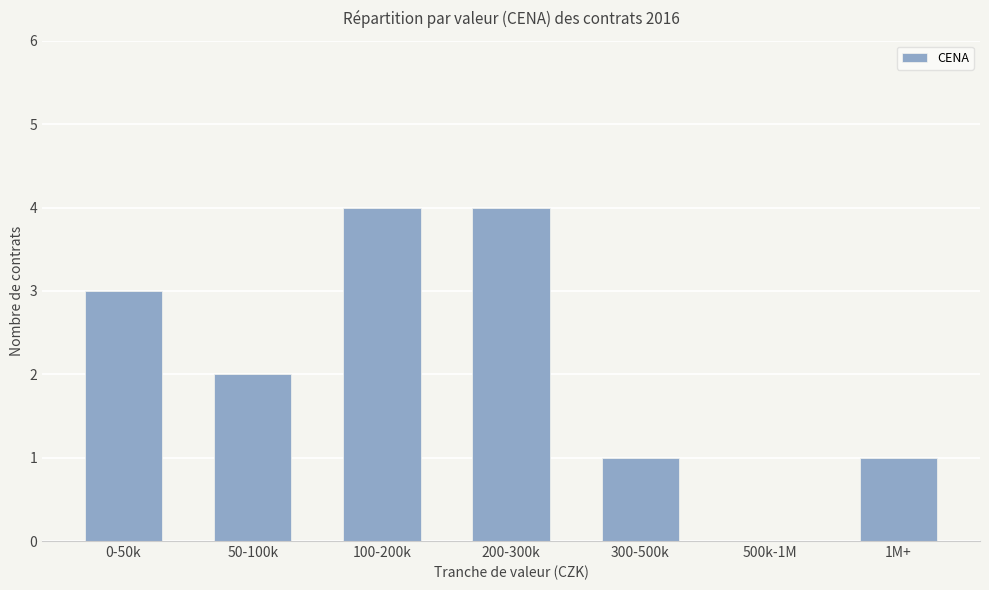

Reading left to right, transcribe all the data shown in this chart.

3	2	4	4	1	0	1